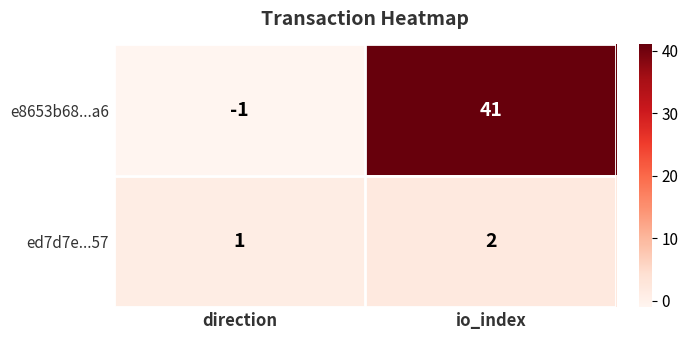

What is the sum of the e8653b68...a6 values at io_index and direction?

40